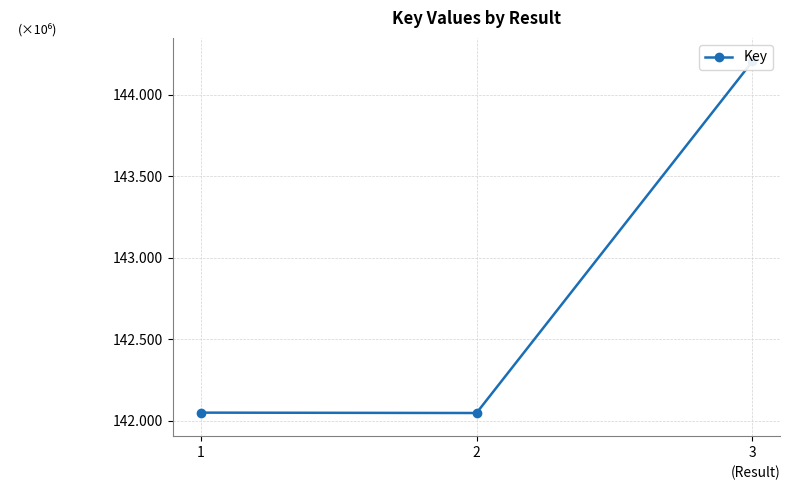

How many data points are above 142050440?

1